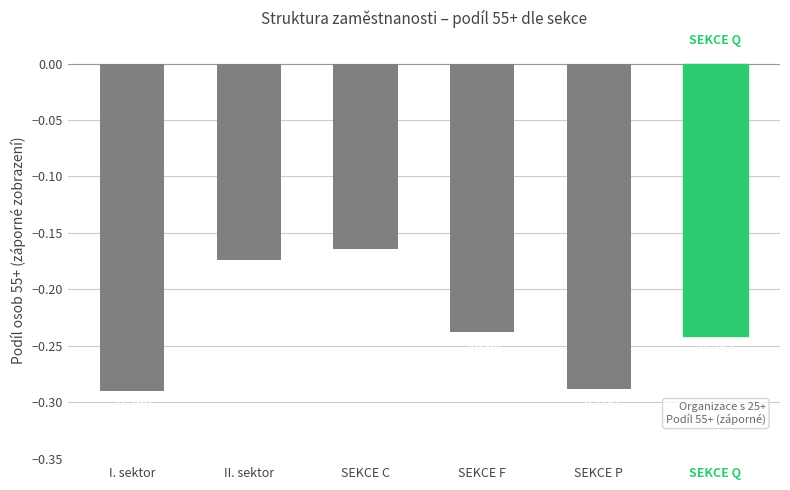

Which category has the lowest value across all series?

I. sektor